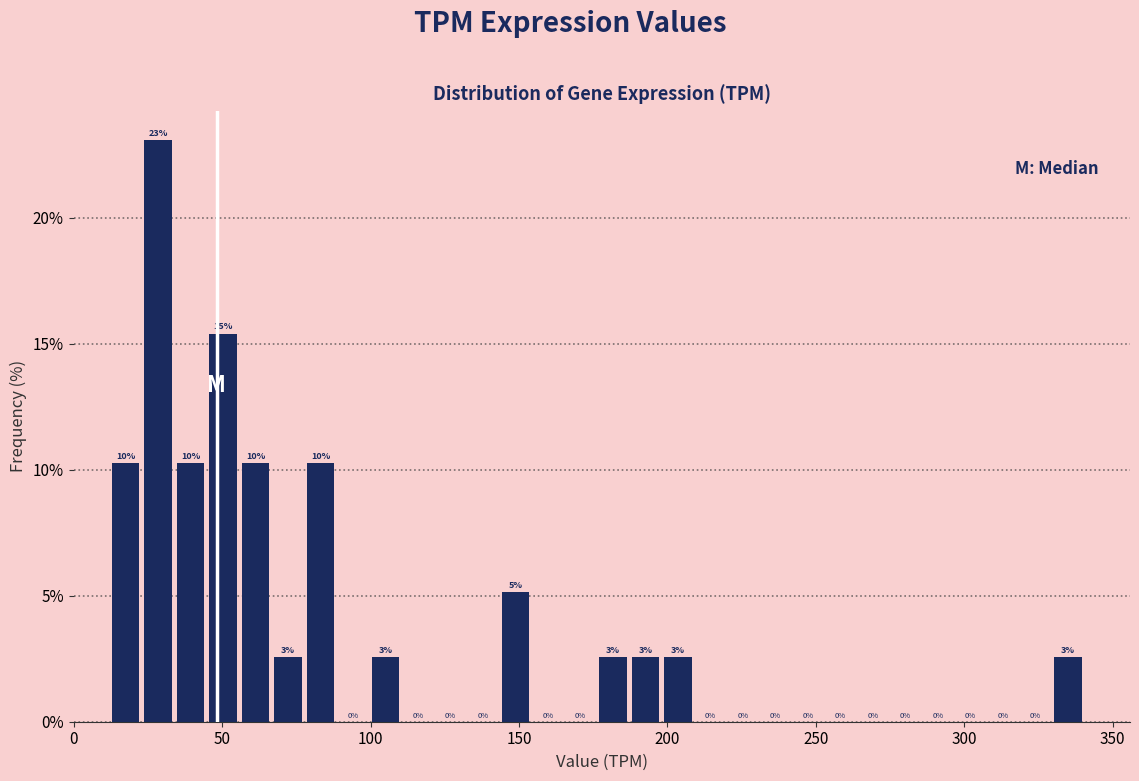

Read against the x-axis, roughly where is the centre of the tallest bar?

30